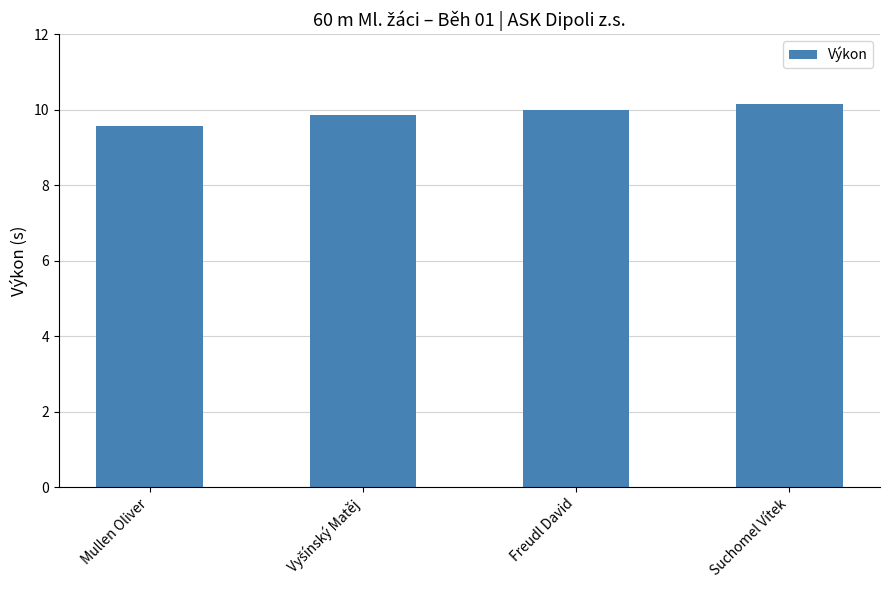

What is the change in value from Mullen Oliver to Suchomel Vítek?

+0.6